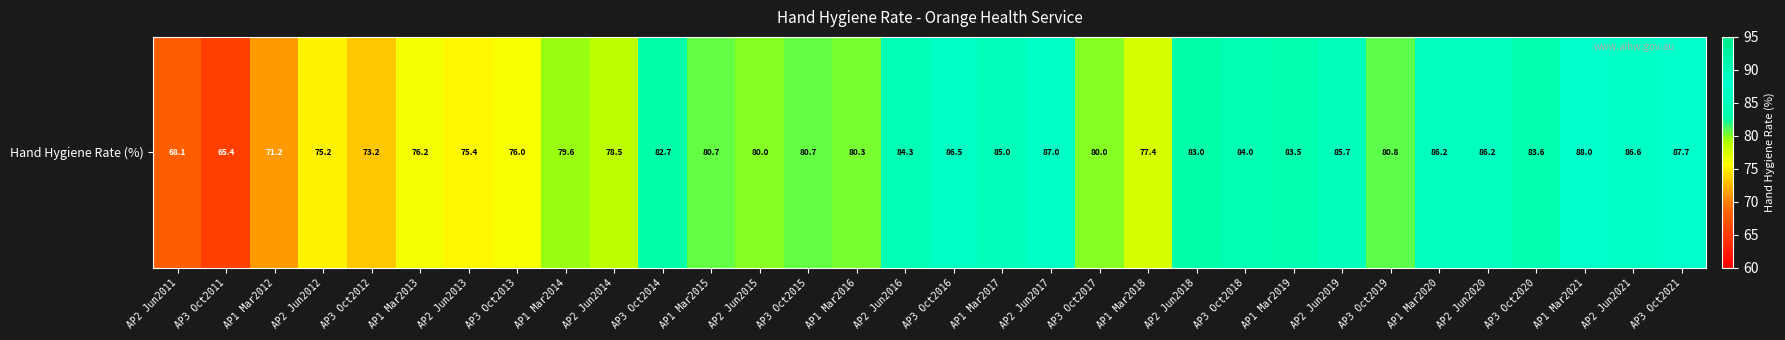

Rank the categories by value from lowest to highest.

AP3 Oct2011, AP2 Jun2011, AP1 Mar2012, AP3 Oct2012, AP2 Jun2012, AP2 Jun2013, AP3 Oct2013, AP1 Mar2013, AP1 Mar2018, AP2 Jun2014, AP1 Mar2014, AP2 Jun2015, AP3 Oct2017, AP1 Mar2016, AP1 Mar2015, AP3 Oct2015, AP3 Oct2019, AP3 Oct2014, AP2 Jun2018, AP1 Mar2019, AP3 Oct2020, AP3 Oct2018, AP2 Jun2016, AP1 Mar2017, AP2 Jun2019, AP1 Mar2020, AP2 Jun2020, AP3 Oct2016, AP2 Jun2021, AP2 Jun2017, AP3 Oct2021, AP1 Mar2021